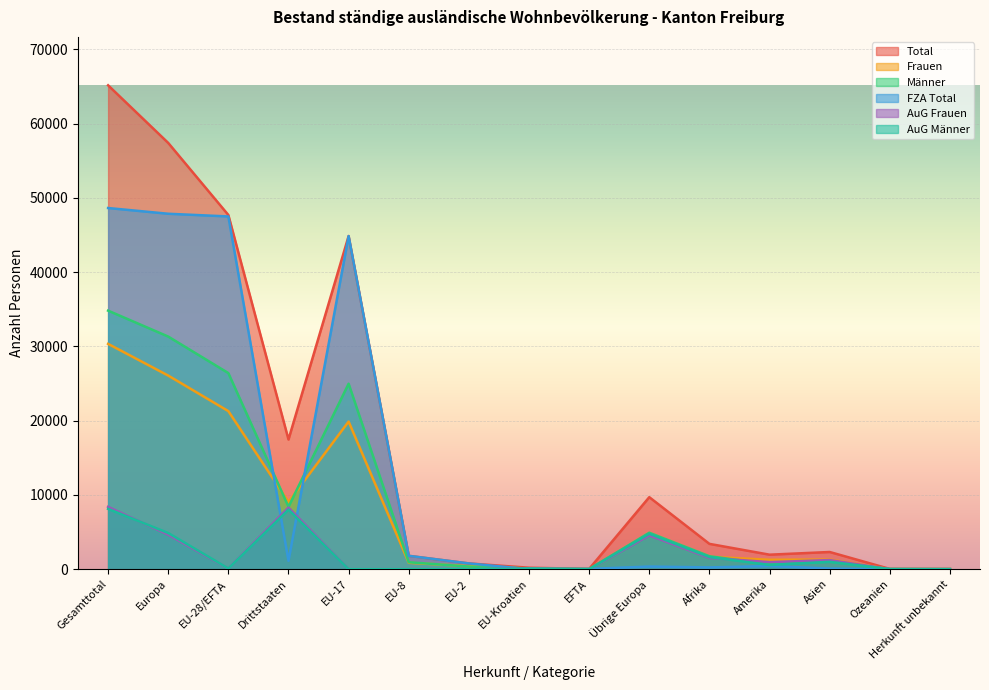

What is the maximum value for Männer?

34812